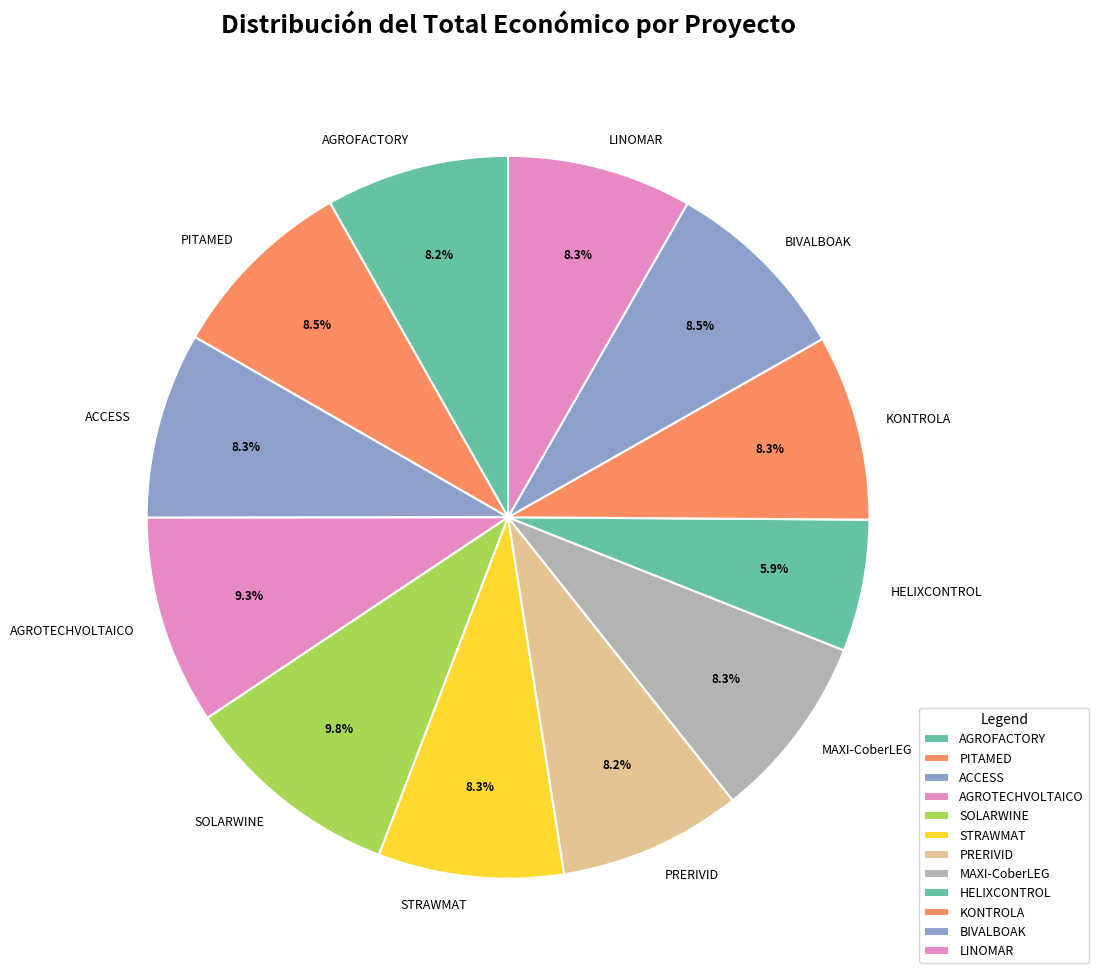

Does any single category account for the majority?

No